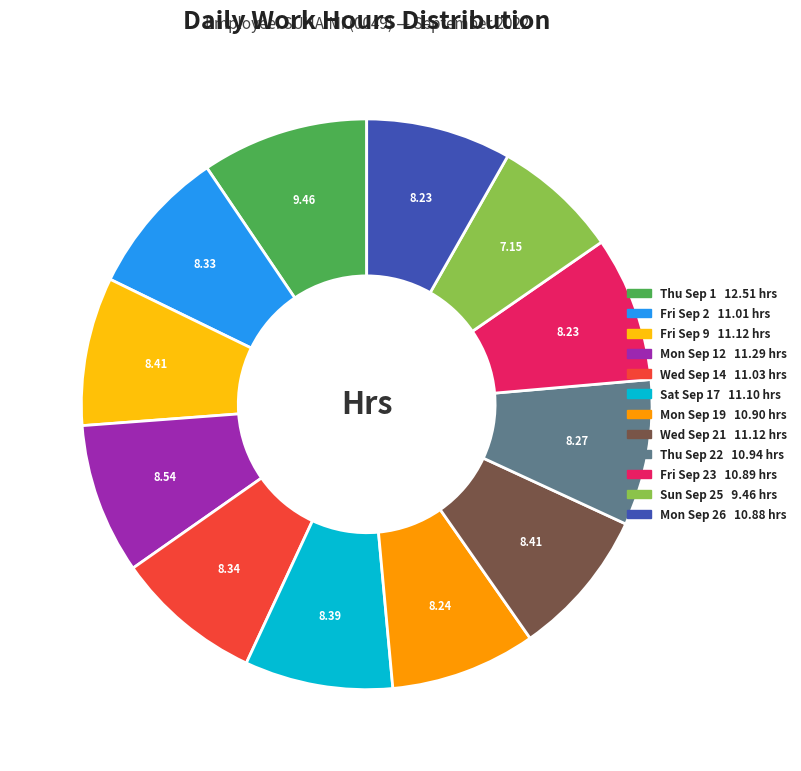

Is there a majority slice in this chart?

No